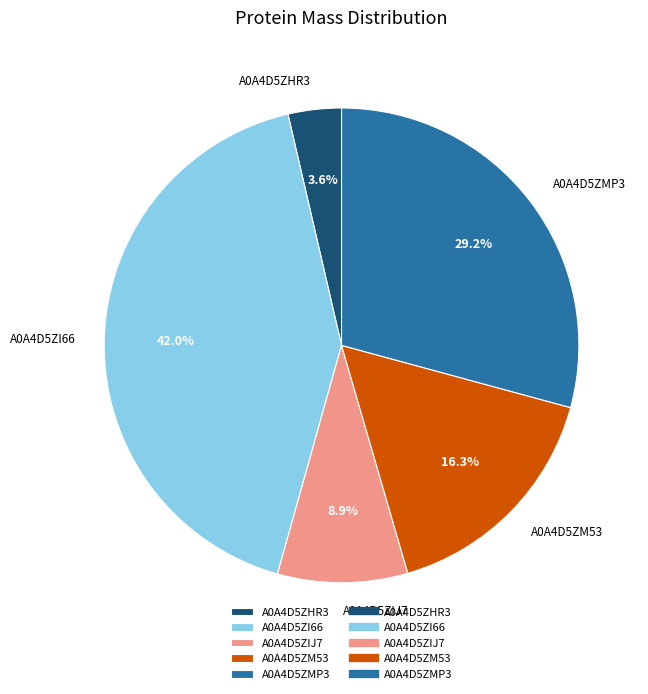

The A0A4D5ZHR3 slice represents 12% of the pie. True or false?

False